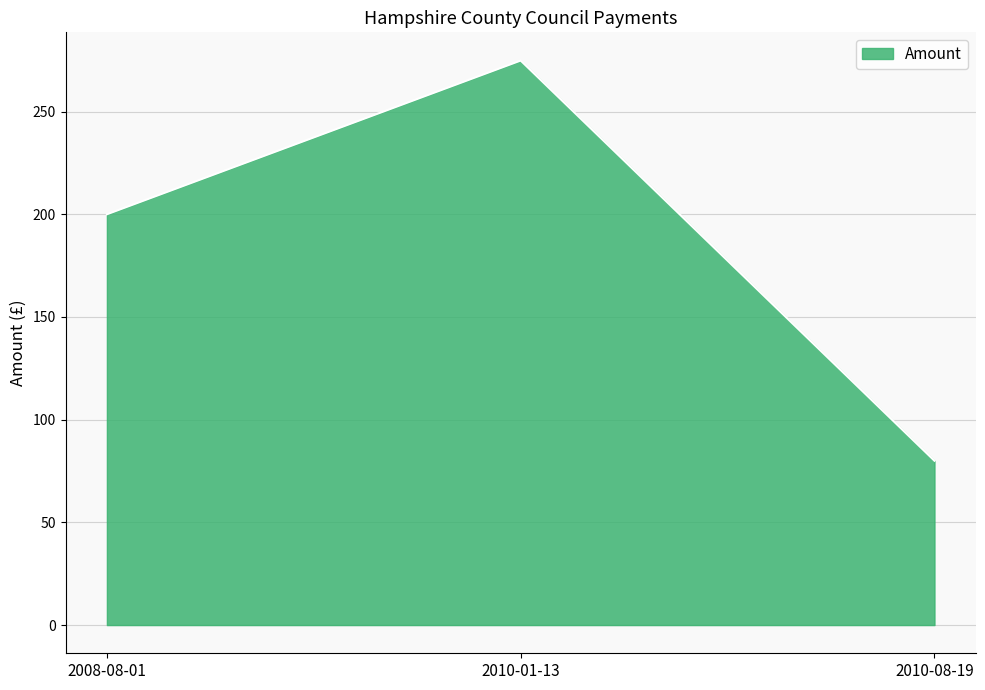

Rank the categories by value from highest to lowest.

2010-01-13, 2008-08-01, 2010-08-19